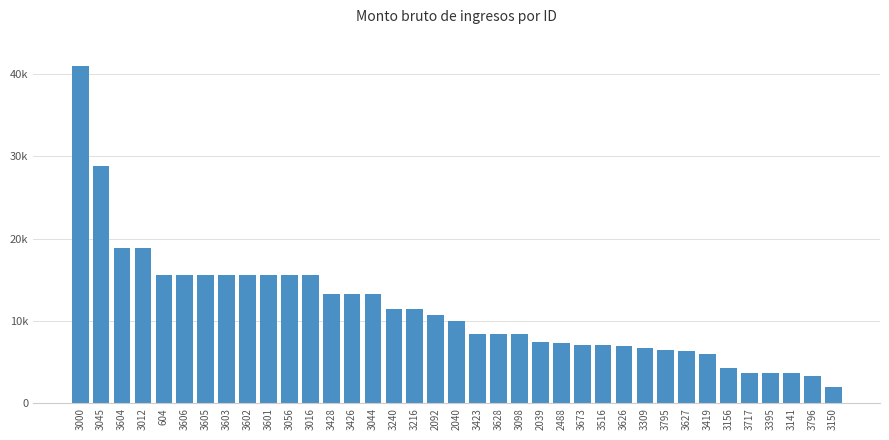

Does the chart contain stacked bars?

No